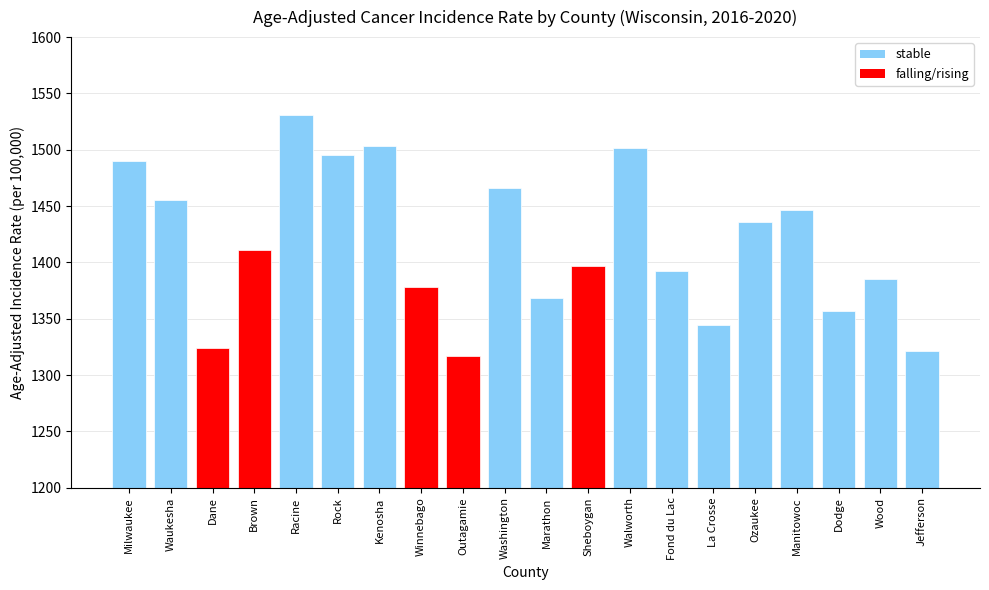

What value does the data have at Kenosha?

1503.1